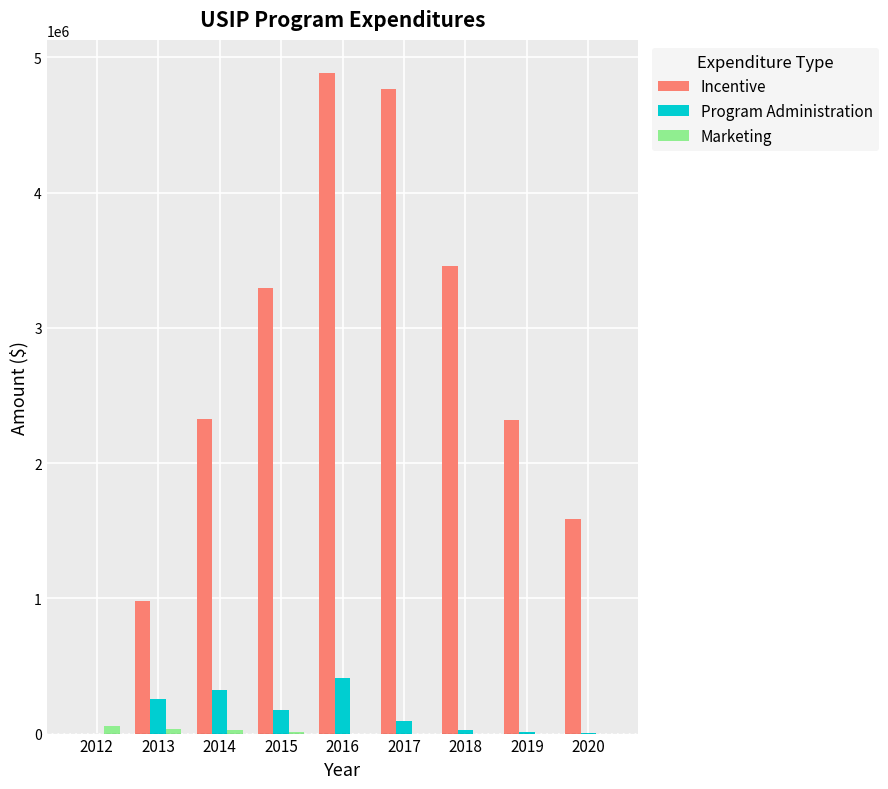

What is the average value of the Program Administration series?

144668.5